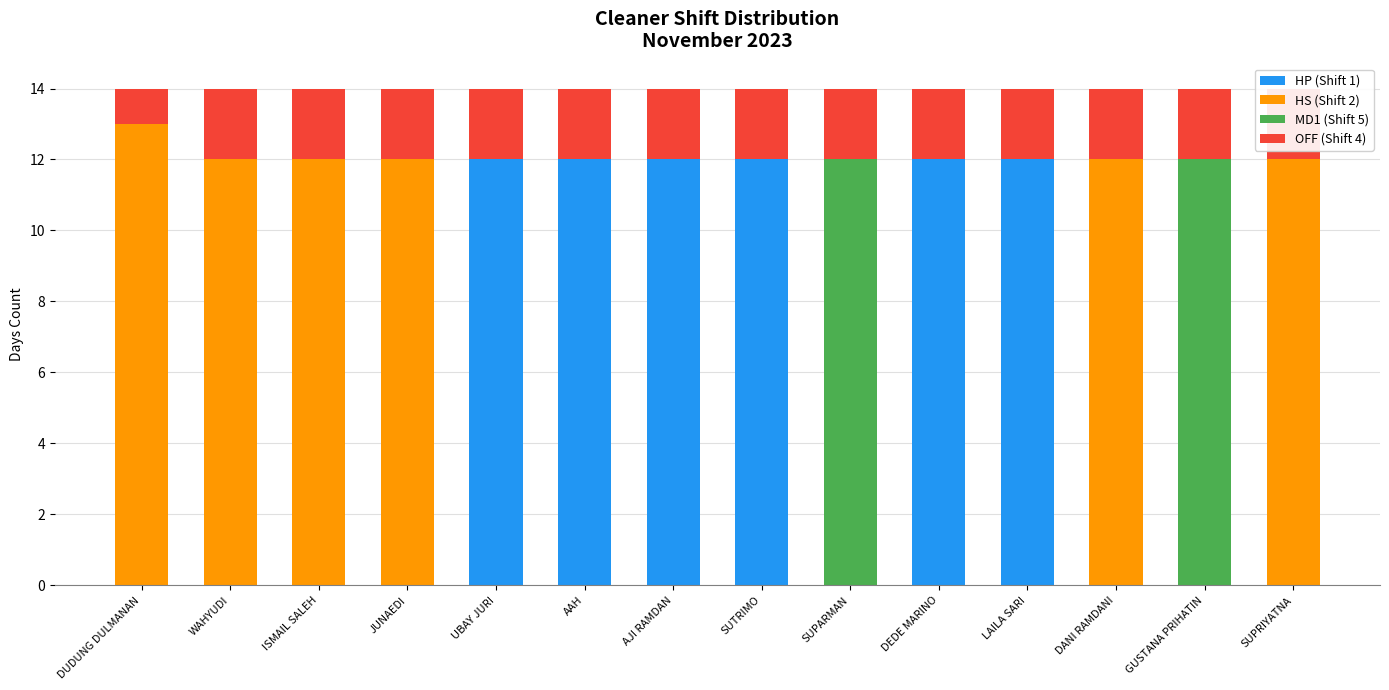

How many positive values does the MD1 (Shift 5) series have?

2